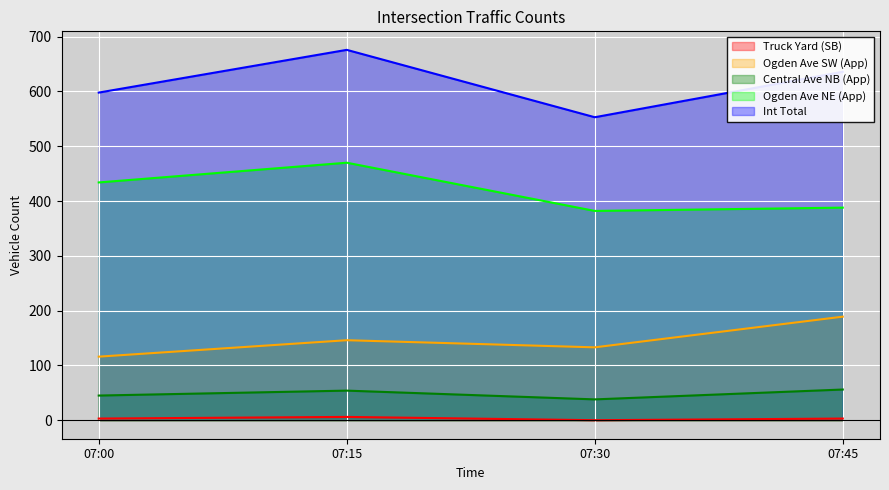

At how many categories does at least one series exceed 335?

4